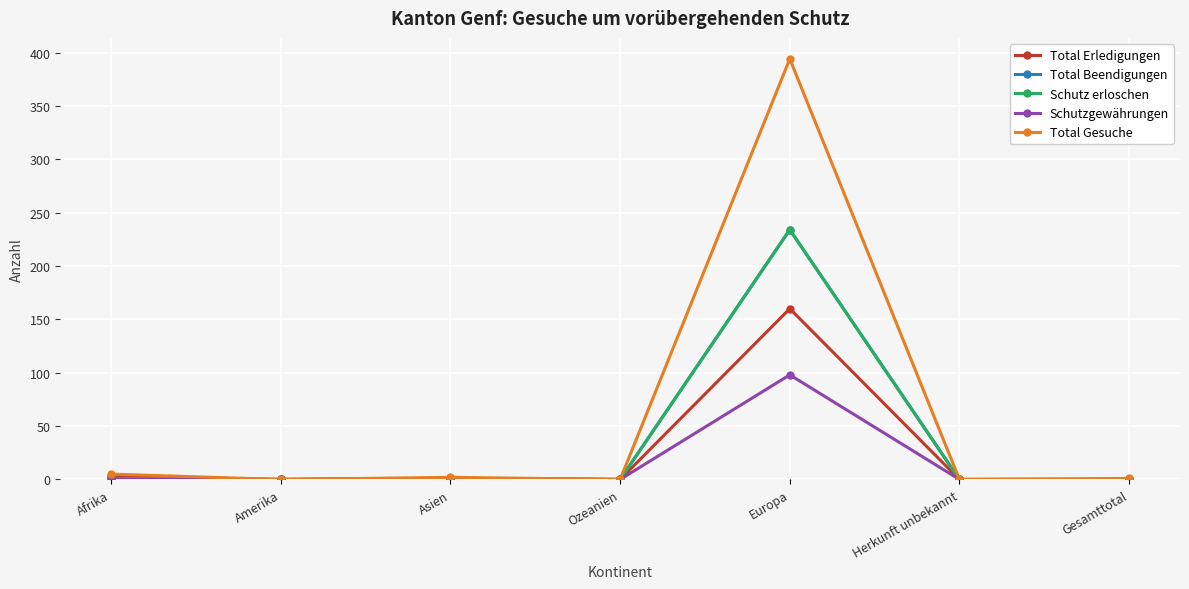

What is the label of the 4th point from the left?

Ozeanien